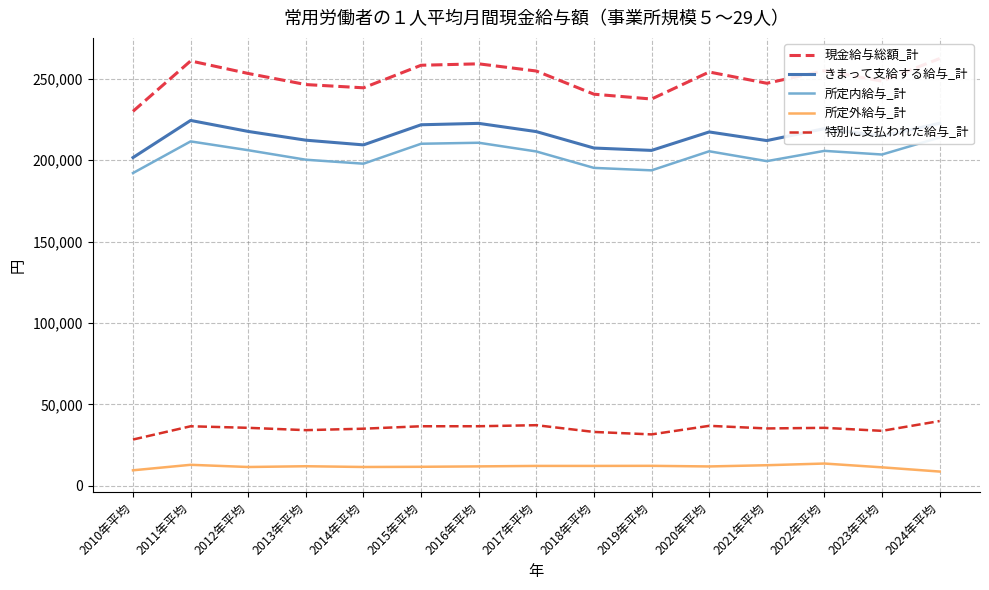

Is the value of 特別に支払われた給与_計 at 2016年平均 greater than the value of 現金給与総額_計 at 2014年平均?

No